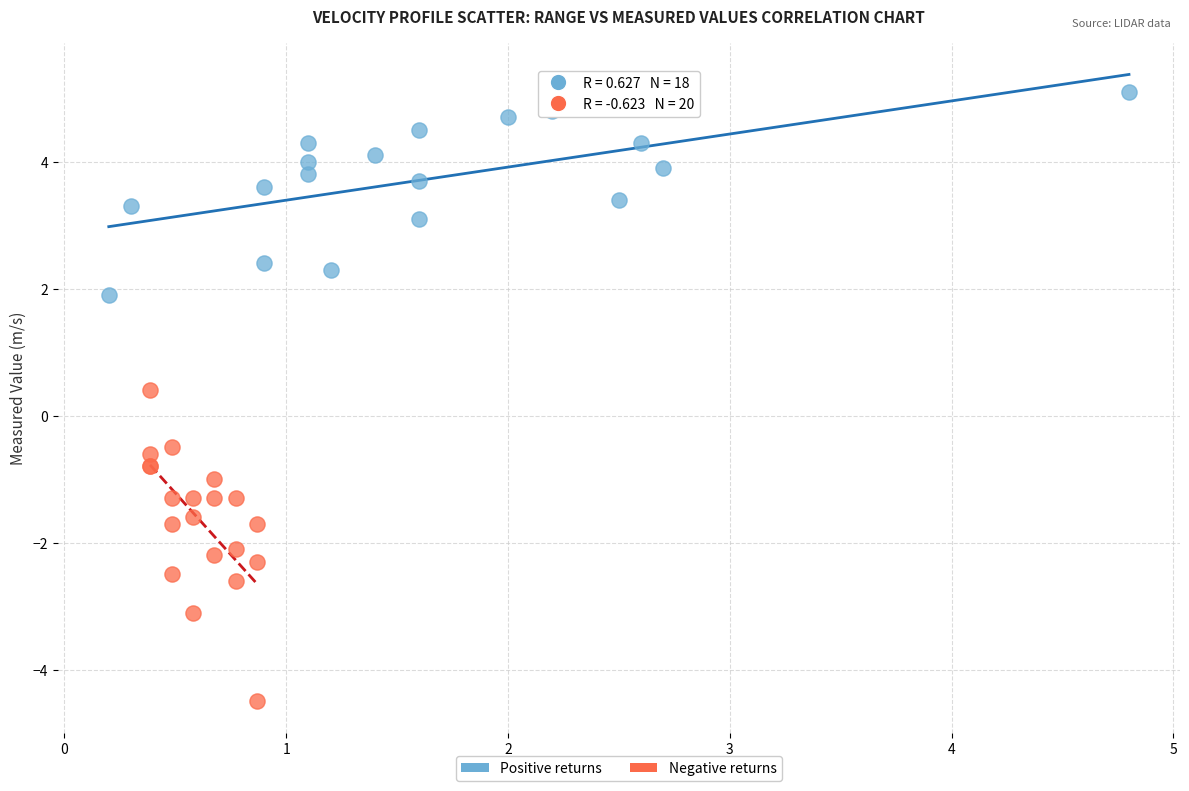

Which series reaches the minimum Y coordinate?

Negative returns